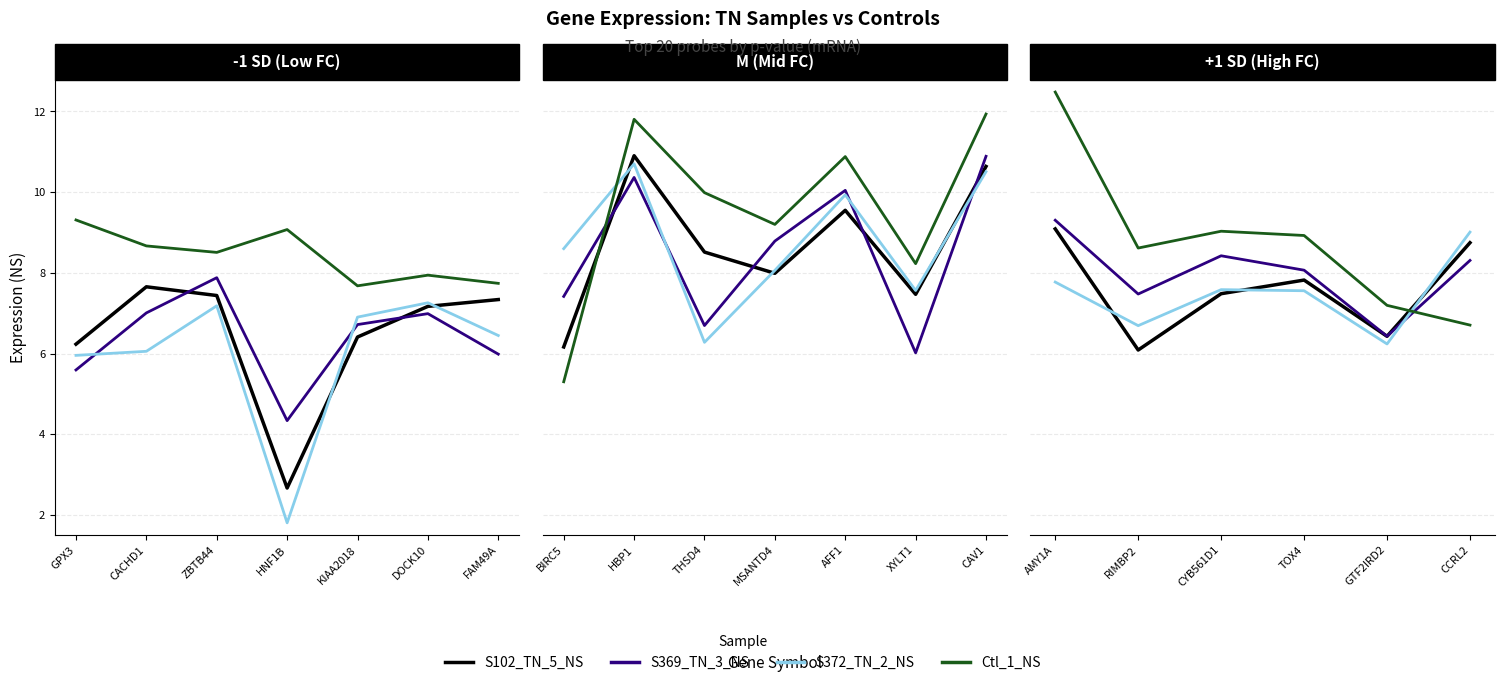

What are all the series names shown in the legend?

S102_TN_5_NS, S369_TN_3_NS, S372_TN_2_NS, Ctl_1_NS